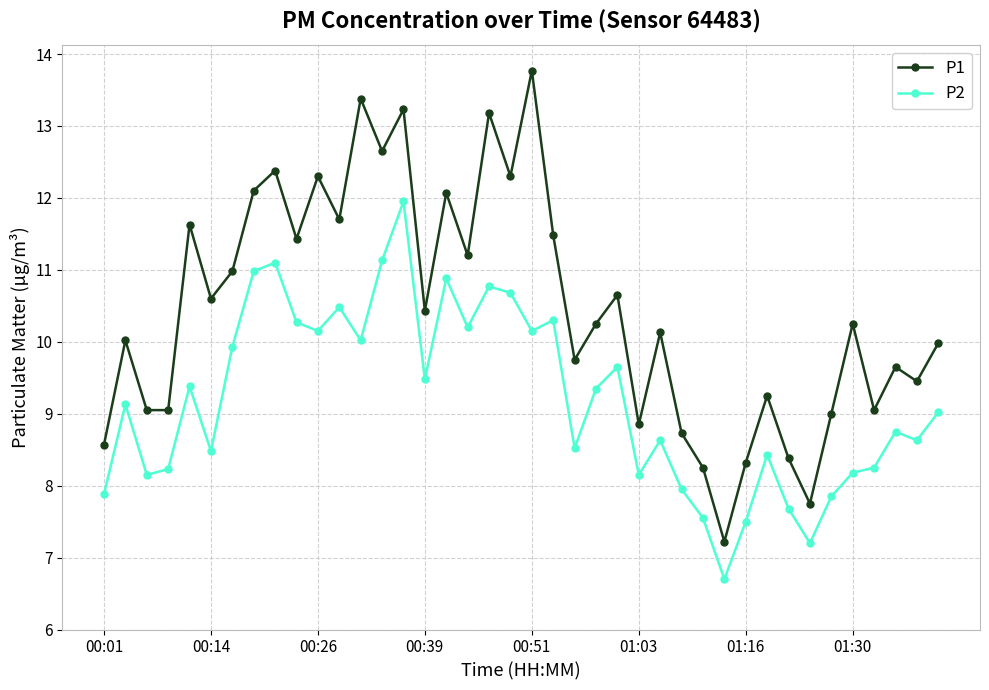

How many interior local peaks does the P1 series have?

14